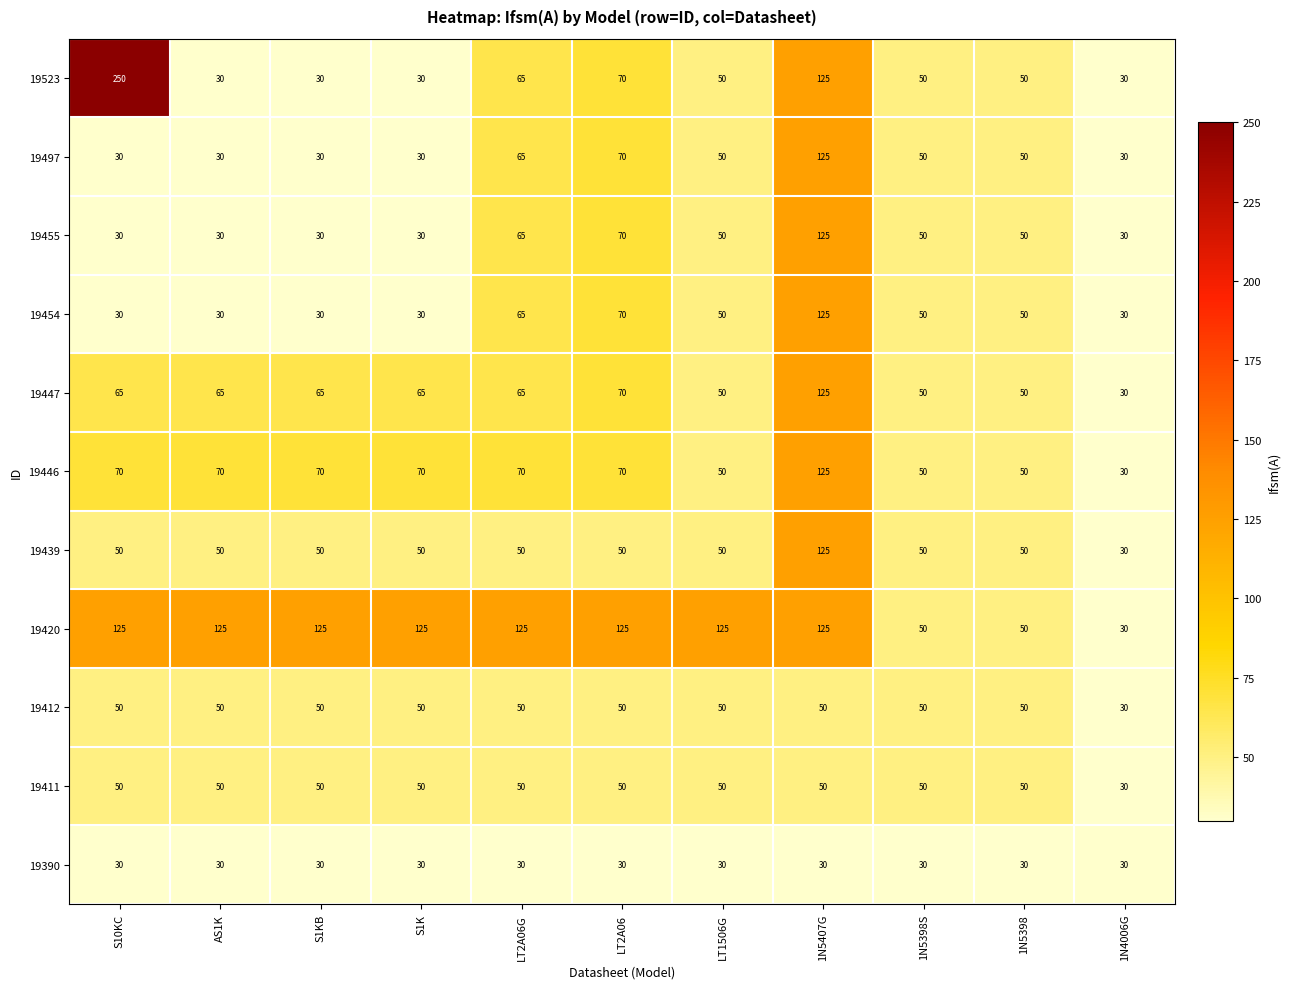

Is it true that 19454 equals 65 at LT2A06G?

True